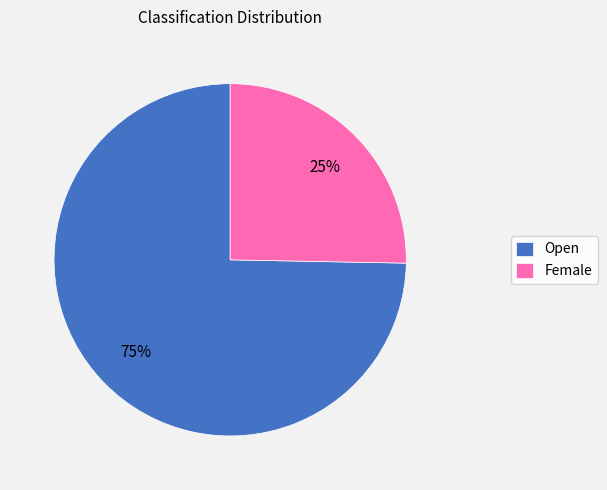

Rank the categories by value from lowest to highest.

Female, Open